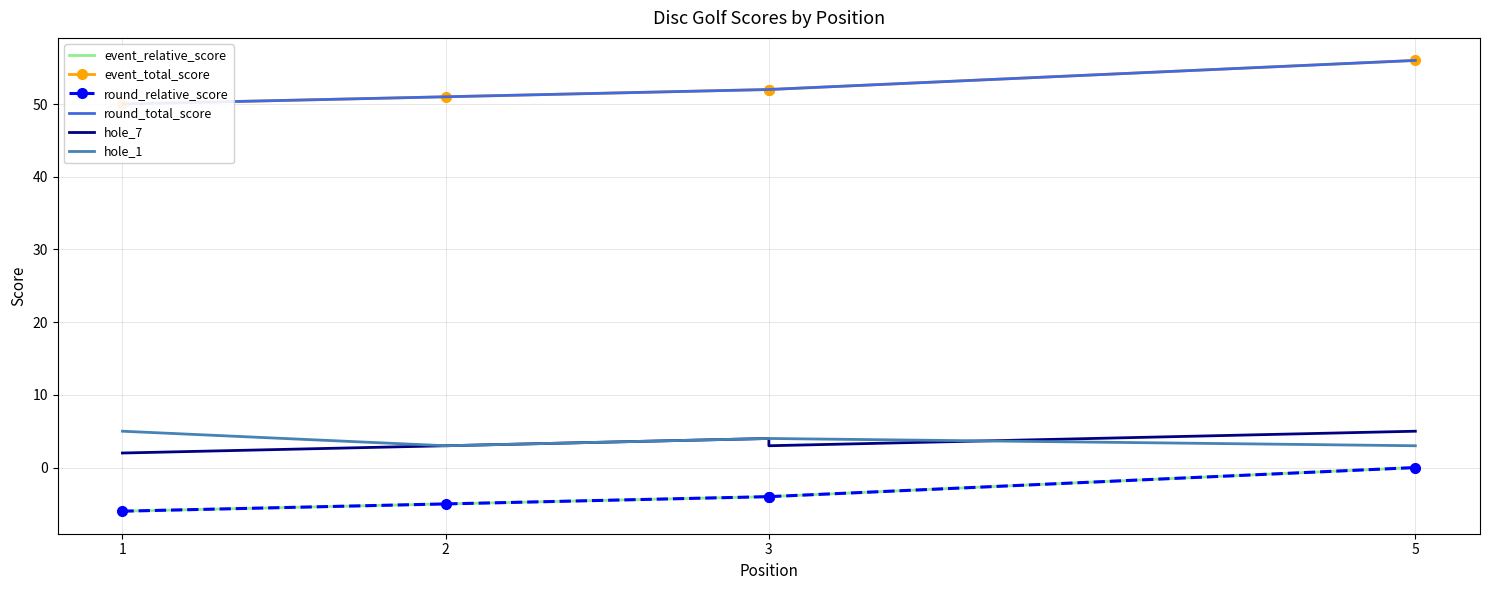

What is the smallest value displayed?

-6